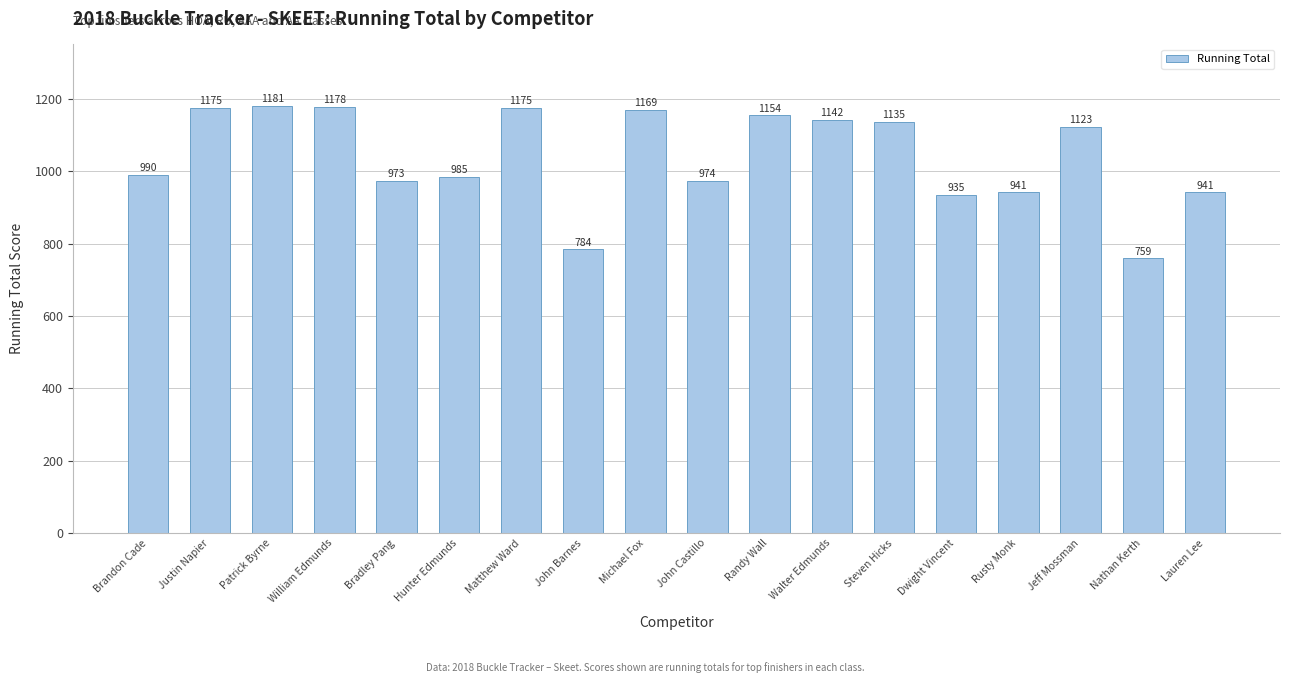

Reading left to right, transcribe all the data shown in this chart.

Brandon Cade=990	Justin Napier=1175	Patrick Byrne=1181	William Edmunds=1178	Bradley Pang=973	Hunter Edmunds=985	Matthew Ward=1175	John Barnes=784	Michael Fox=1169	John Castillo=974	Randy Wall=1154	Walter Edmunds=1142	Steven Hicks=1135	Dwight Vincent=935	Rusty Monk=941	Jeff Mossman=1123	Nathan Kerth=759	Lauren Lee=941